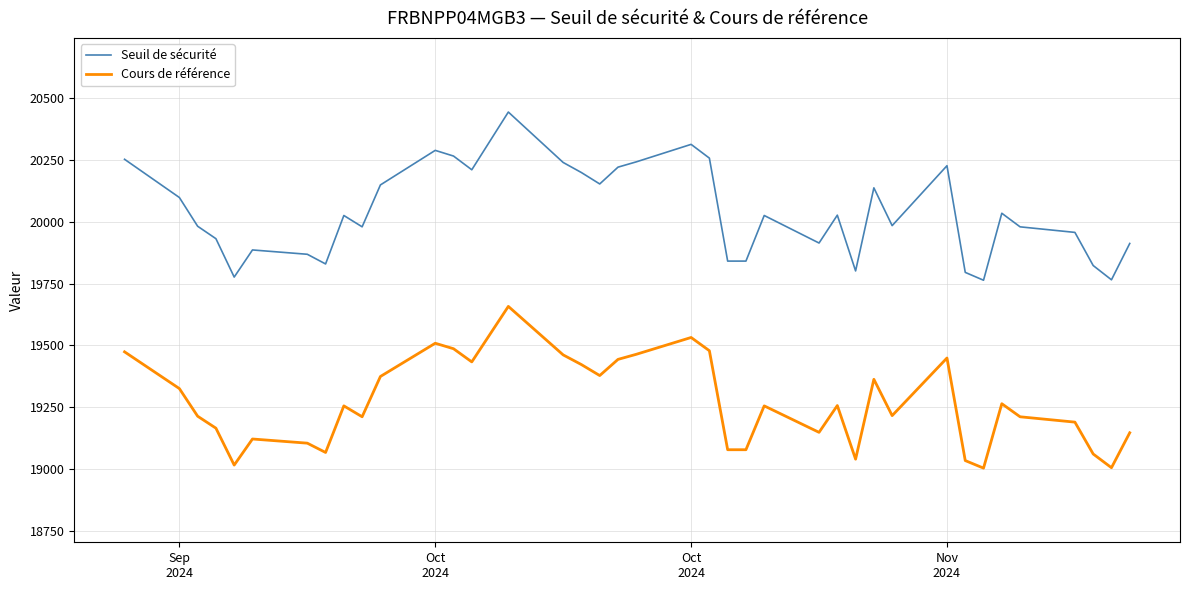

How many lines are shown in the chart?

2